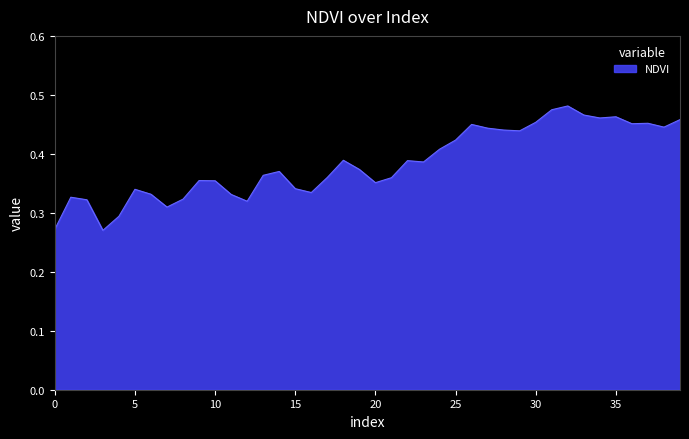

What is the greatest value displayed?

0.5